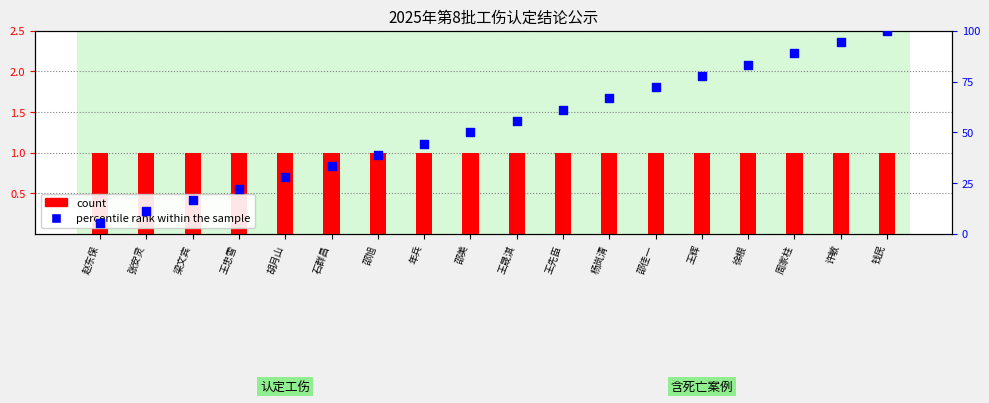

What is the total value across all series at 邵美?

51.0